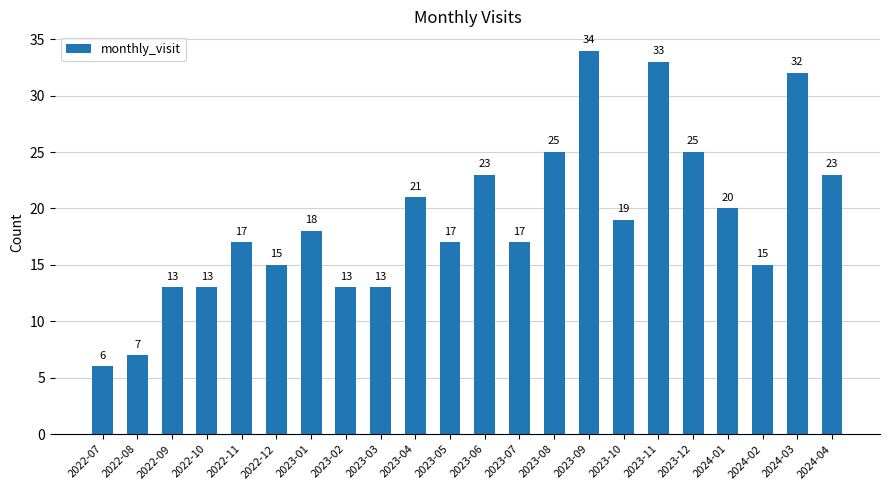

What is the difference between the maximum and second lowest values?

27